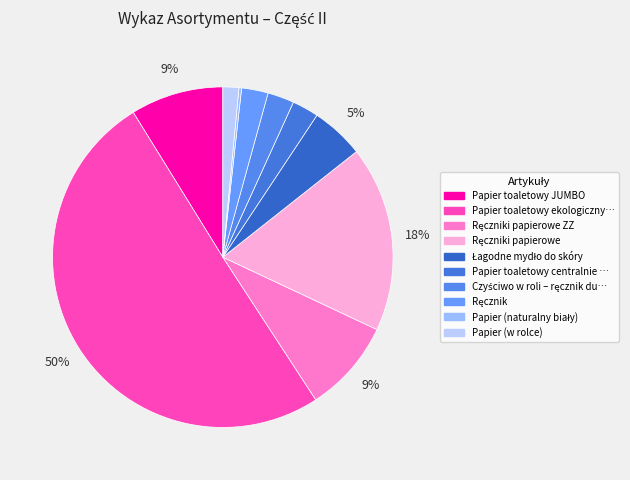

How many segments does this pie chart have?

10